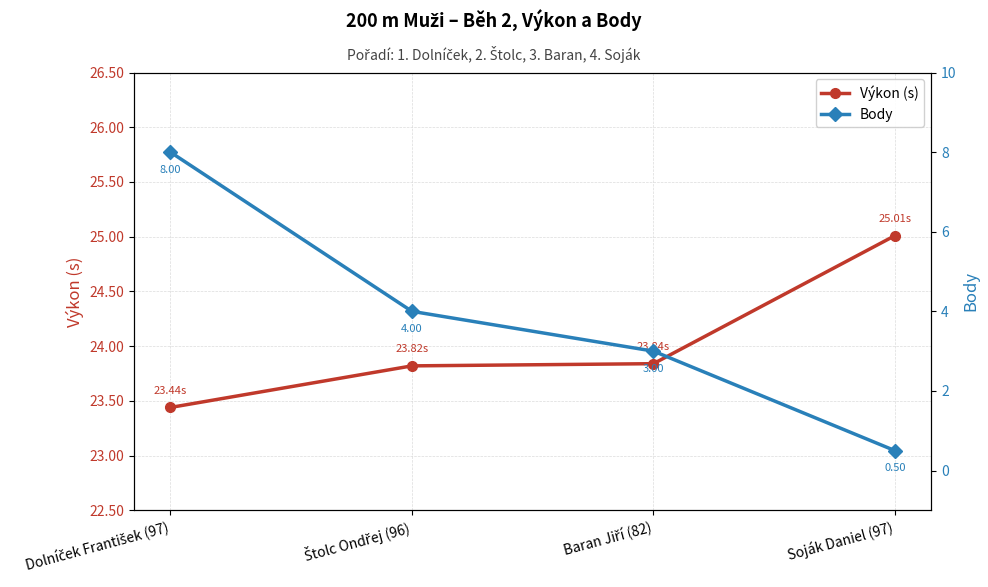

Is it true that Body equals 0.8 at Baran Jiří (82)?

False